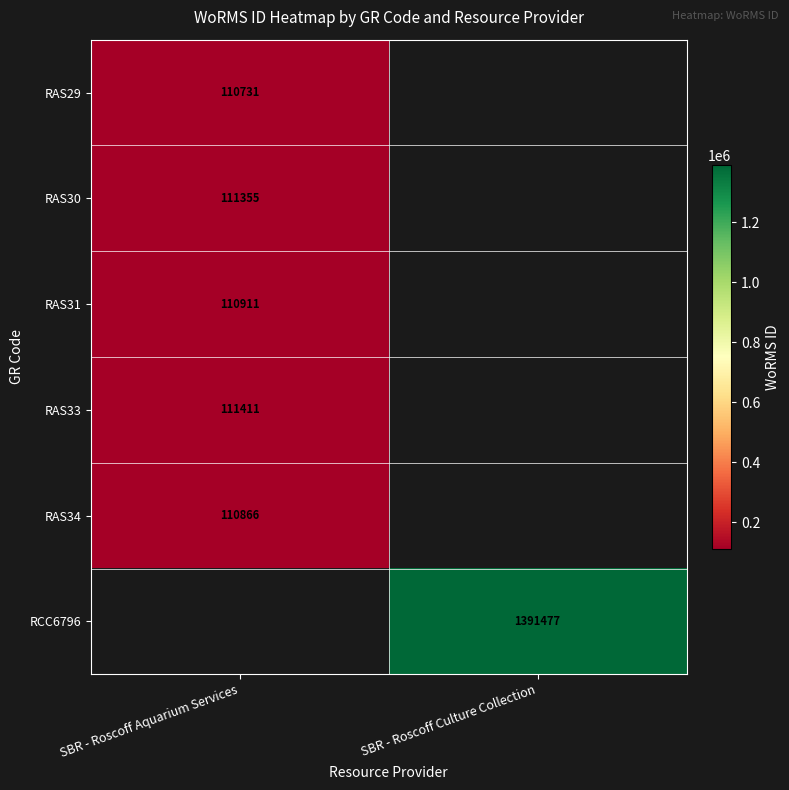

Which label corresponds to the smallest value in the chart?

SBR - Roscoff Aquarium Services